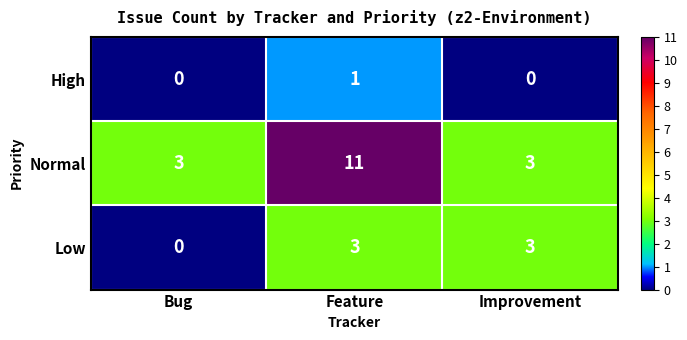

What is the difference between the maximum and minimum values in the Normal series?

8